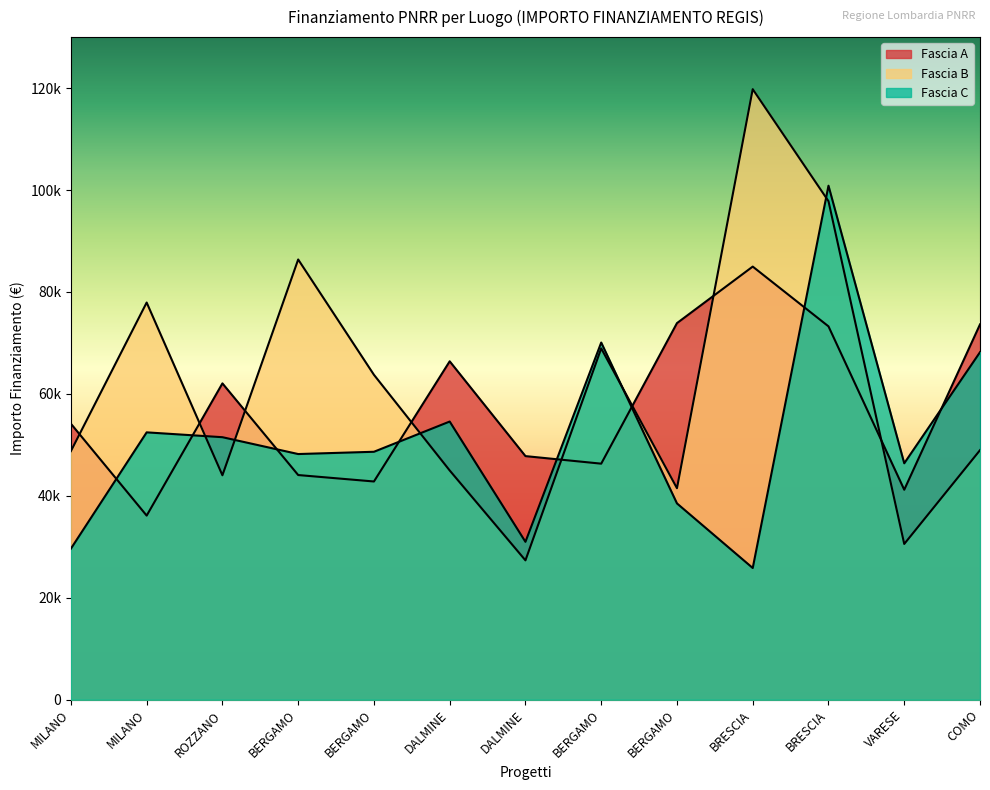

What is the smallest value displayed?

25842.4